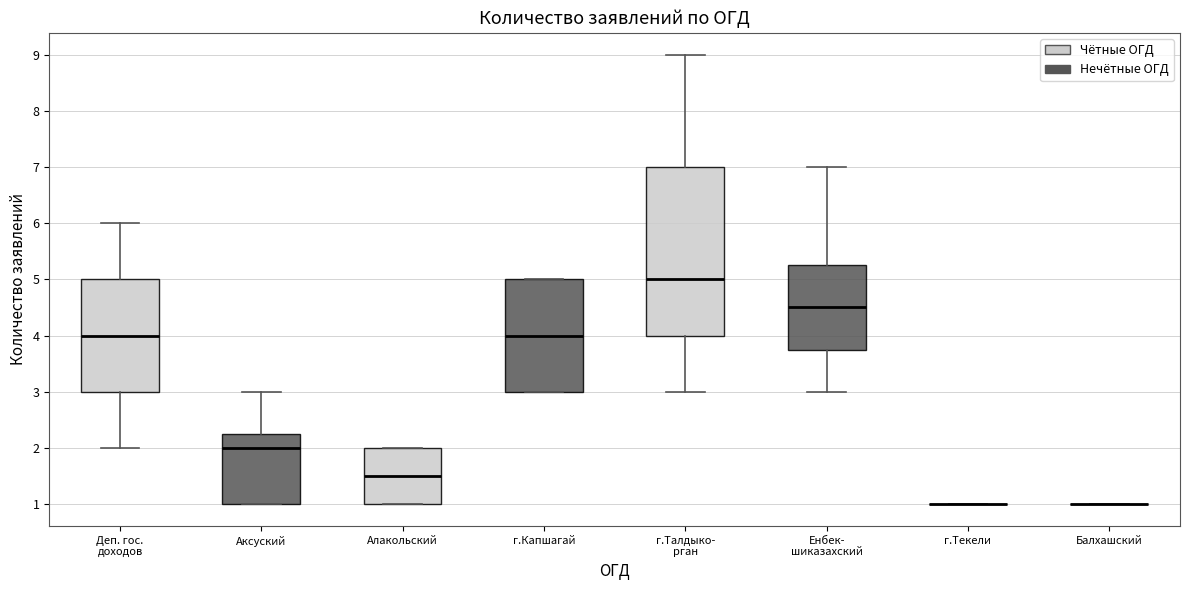

Reading left to right, transcribe this box plot: for each box, give where its median line is, the range the box spans, and where its two whiskers end, as read against the y-axis. The values are not printed on the chart, so give them approximately, as read against the axis.

Деп. гос. доходов: median 4.0, box 3.0 to 5.0, whiskers 2.0 to 6.0
Аксуский: median 2.0, box 1.0 to 2.3, whiskers 1.0 to 3.0
Алакольский: median 1.5, box 1.0 to 2.0, whiskers 1.0 to 2.0
г.Капшагай: median 4.0, box 3.0 to 5.0, whiskers 3.0 to 5.0
г.Талдыко- рган: median 5.0, box 4.0 to 7.0, whiskers 3.0 to 9.0
Енбек- шиказахский: median 4.5, box 3.8 to 5.3, whiskers 3.0 to 7.0
г.Текели: box collapsed to a line at 1.0, whiskers 1.0 to 1.0
Балхашский: box collapsed to a line at 1.0, whiskers 1.0 to 1.0